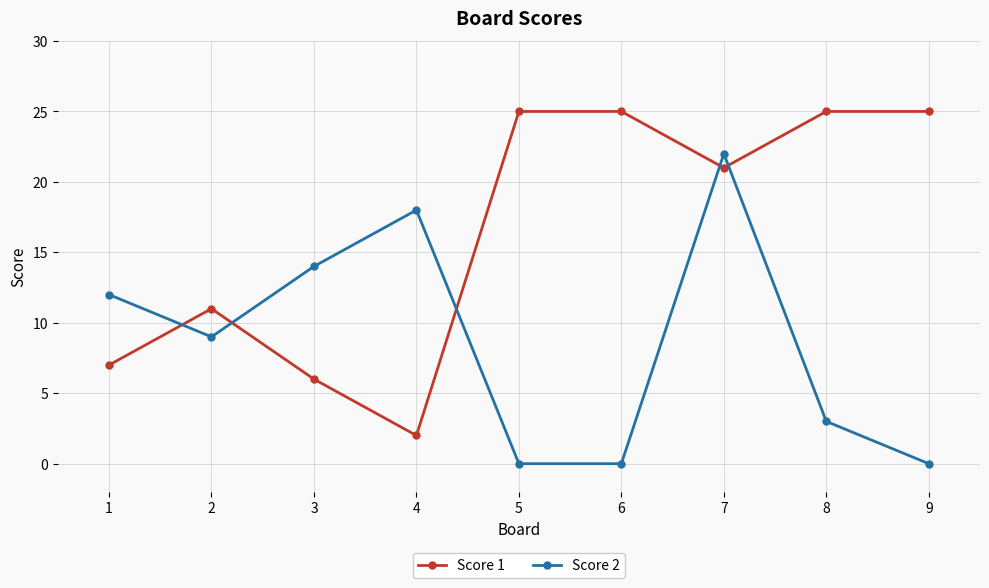

Rank the series by their average value, from highest to lowest.

Score 1, Score 2